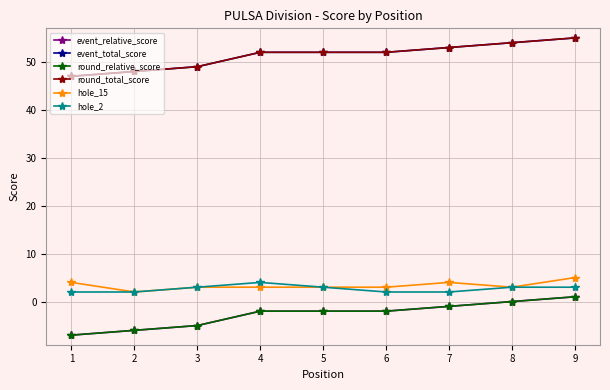

What is the sum of the hole_15 values at 6 and 5?

6